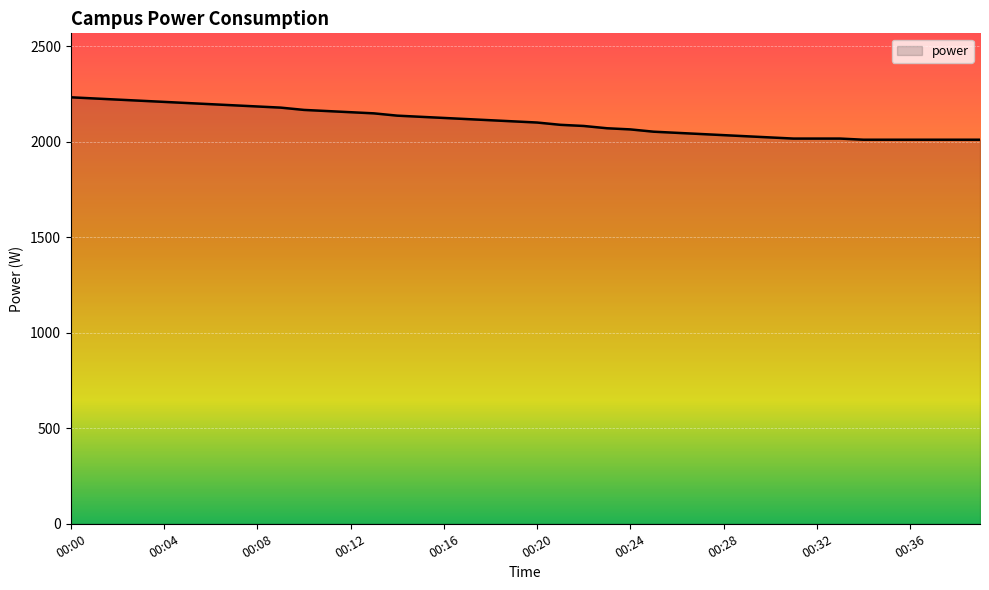

What is the greatest value displayed?

2232